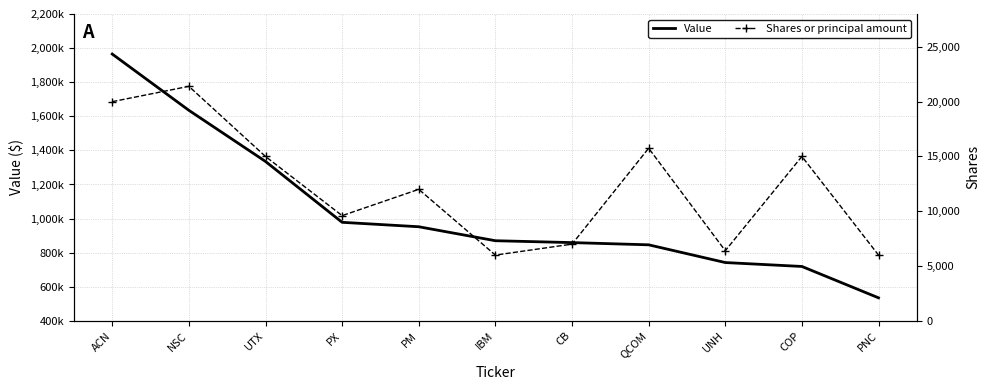

What is the smallest value displayed?

6000